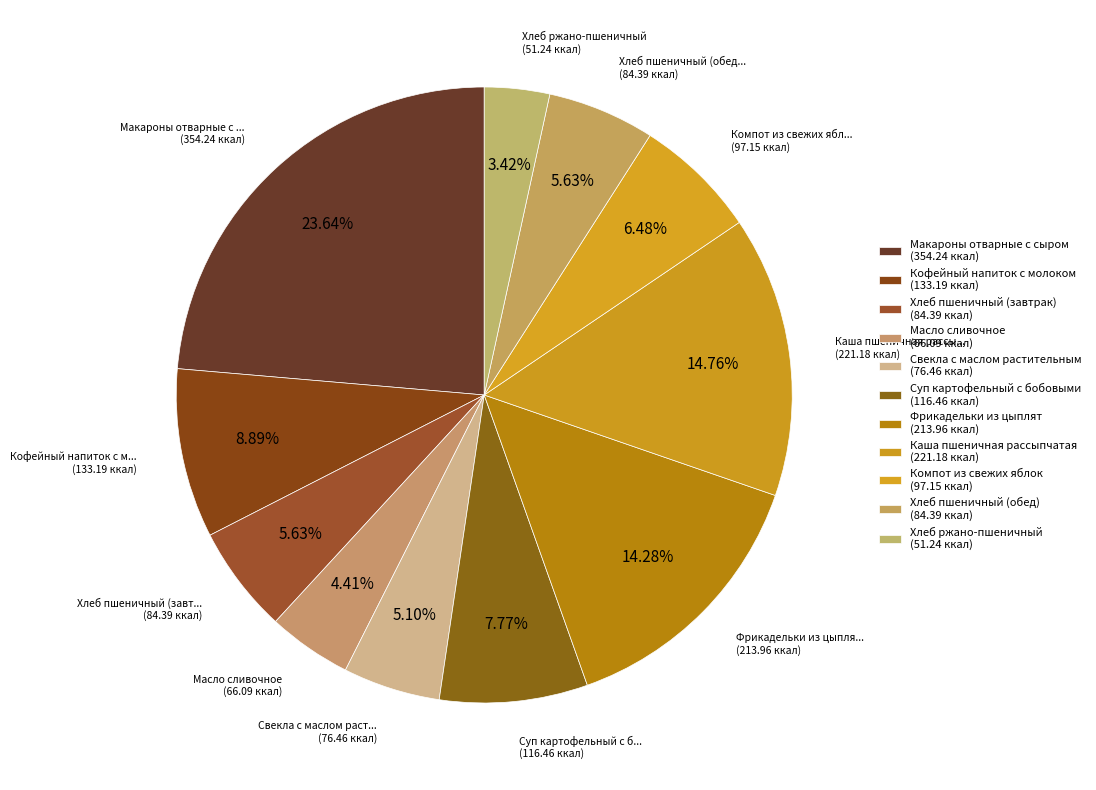

Between Компот из свежих яблок and Свекла с маслом растительным, which is larger?

Компот из свежих яблок